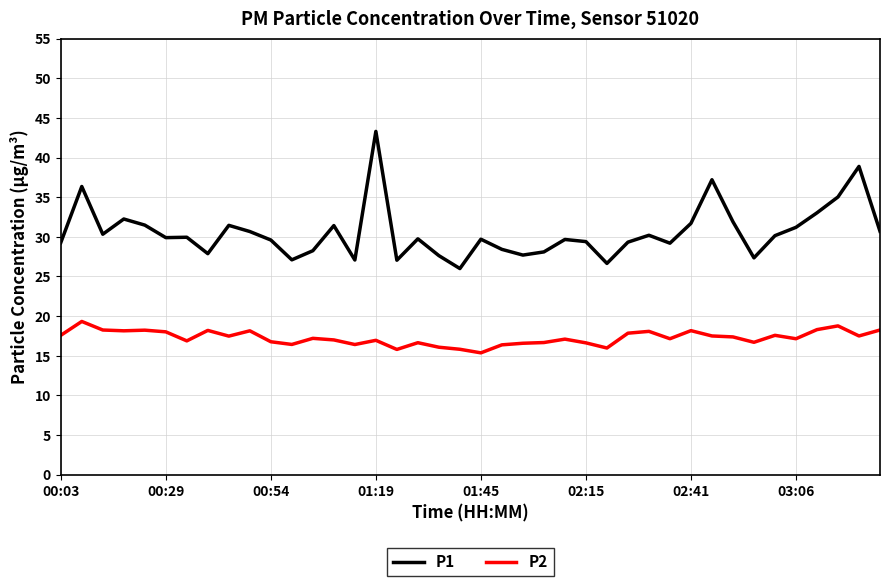

Which series has the largest total across all categories?

P1